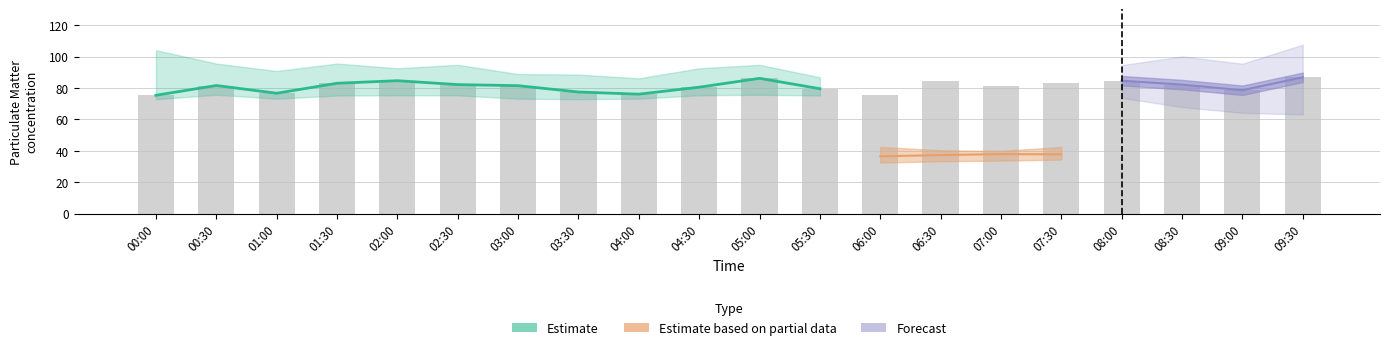

What position from the right is 05:30?

9